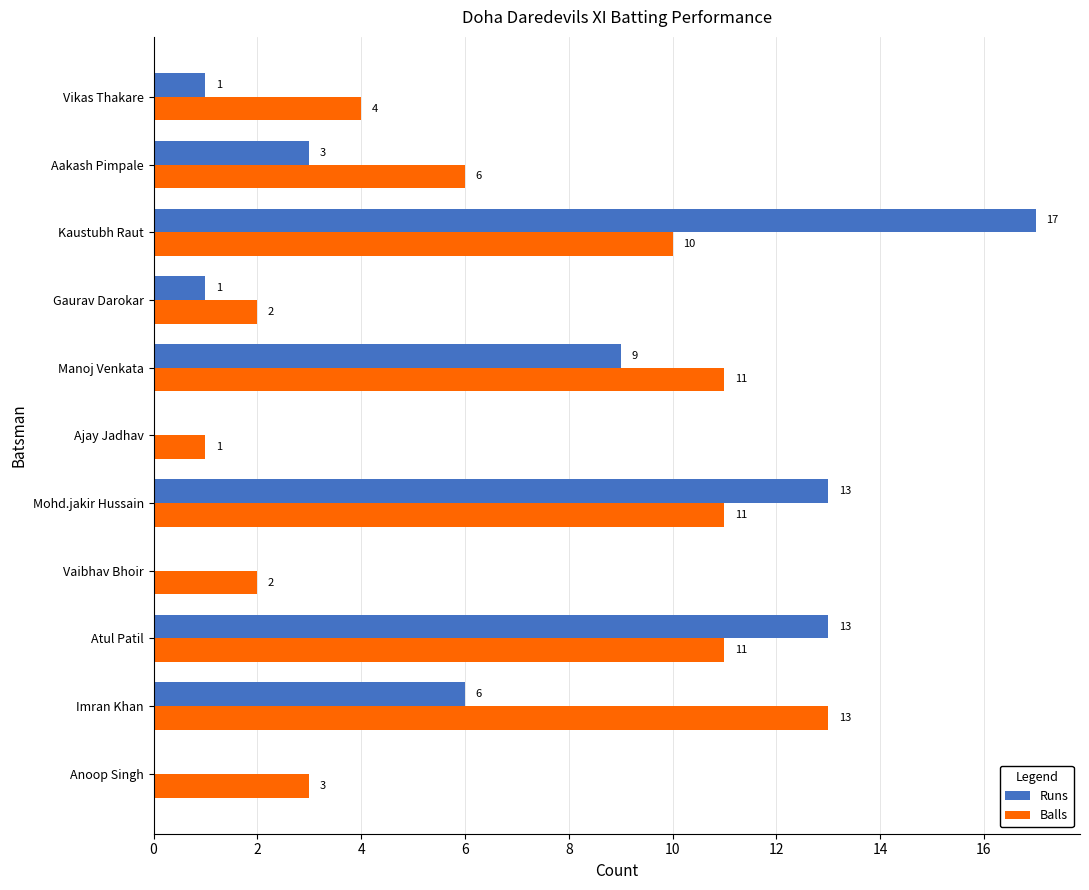

What is the sum of the Runs values at Manoj Venkata and Vaibhav Bhoir?

9